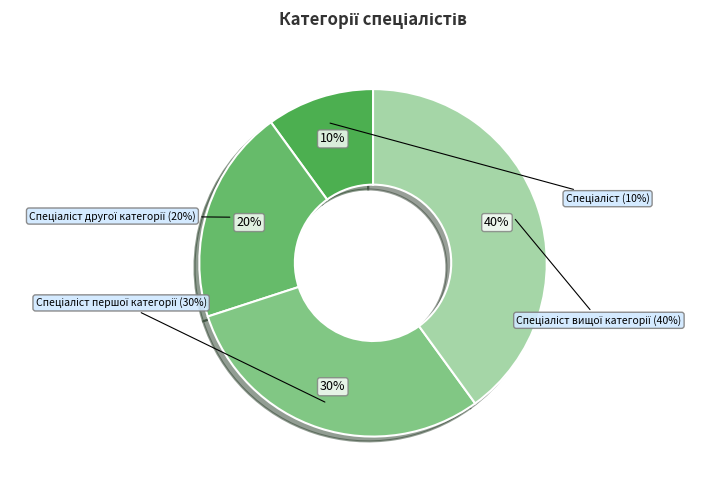

Is the sum of Спеціаліст and Спеціаліст вищої категорії greater than half?

No